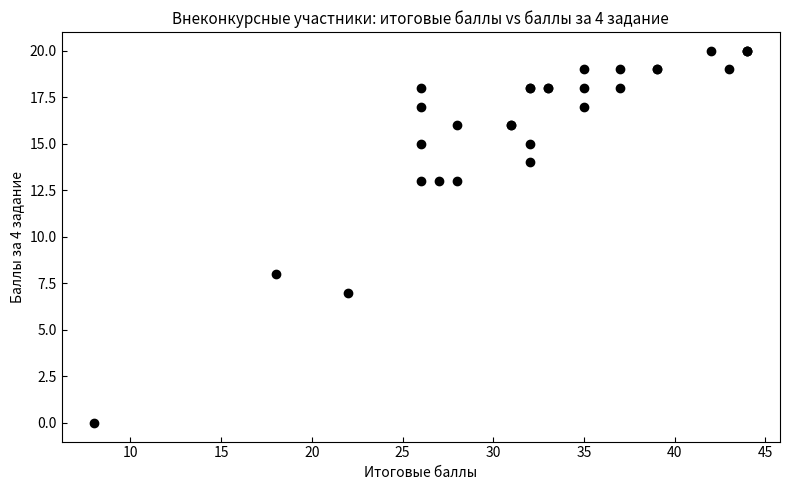

What Y value in the scatter plot is closest to 10?

8